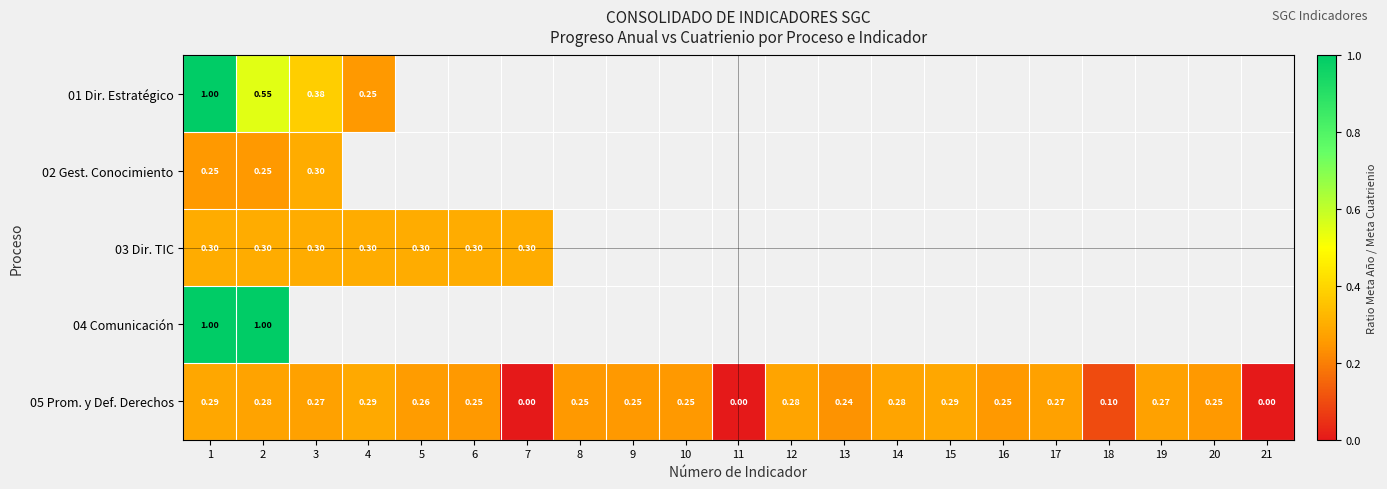

Rank the categories by 05 Prom. y Def. Derechos value from highest to lowest.

4, 15, 1, 14, 12, 2, 17, 19, 3, 5, 16, 6, 8, 9, 10, 20, 13, 18, 7, 11, 21